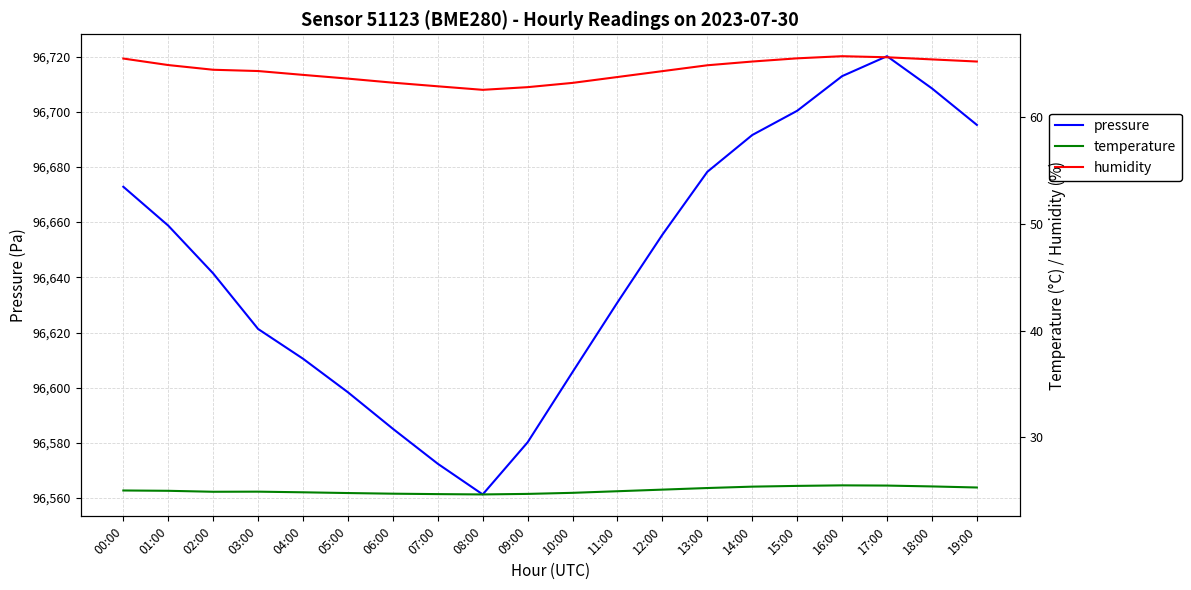

Which label corresponds to the largest value in the chart?

17:00